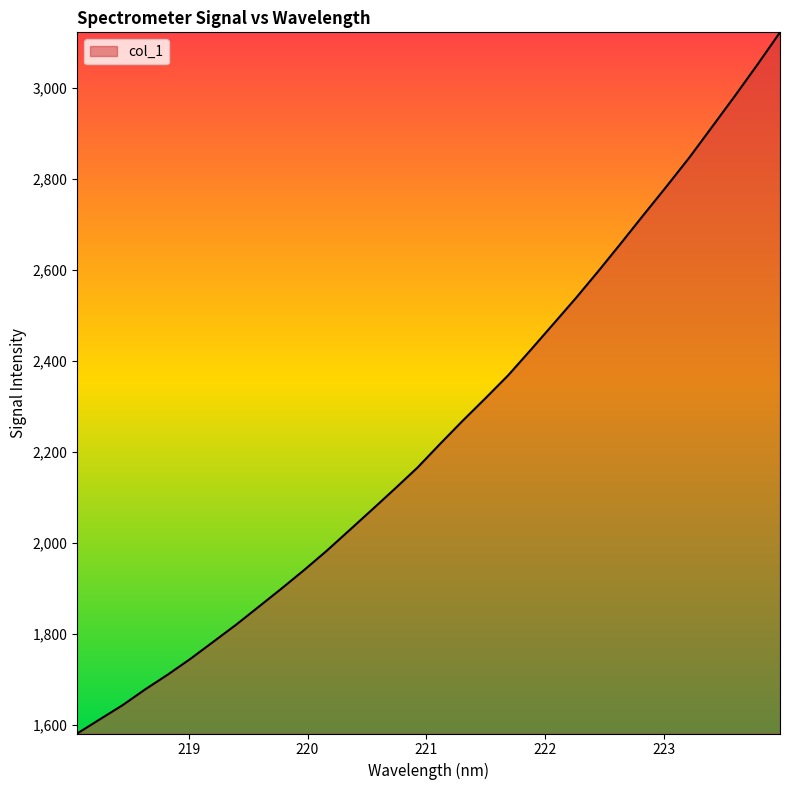

What is the minimum value shown in the chart?

1580.8